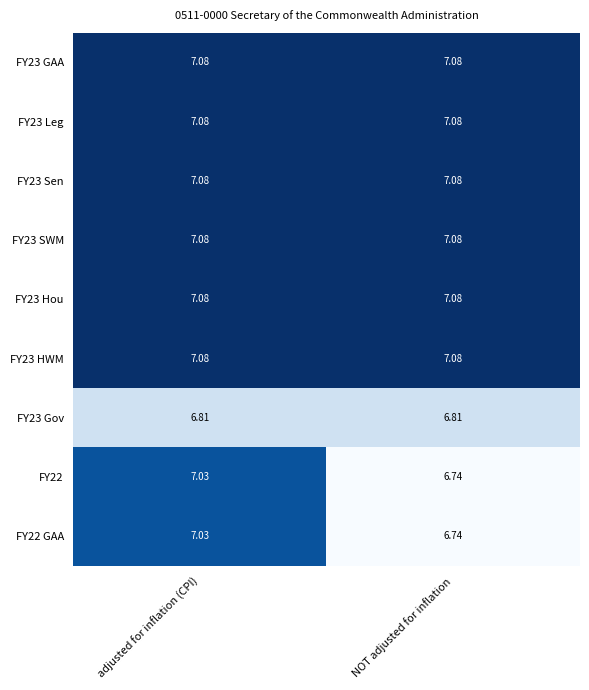

At which category is the sum across all series the highest?

adjusted for inflation (CPI)